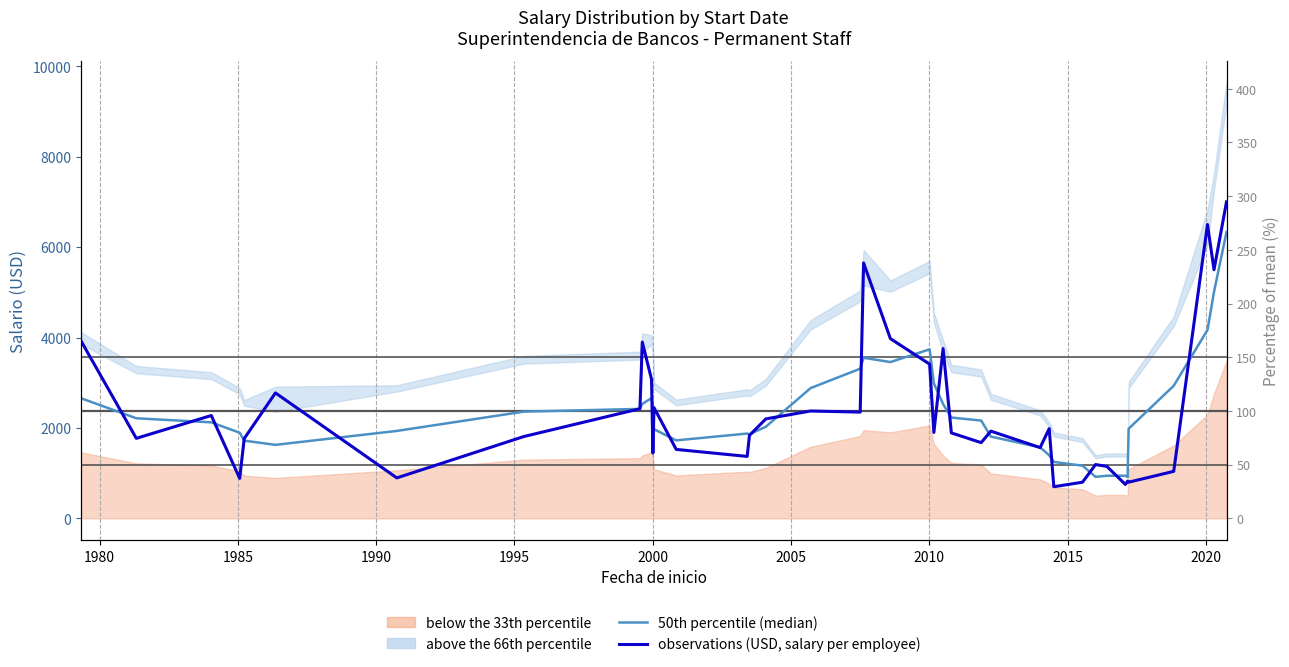

How many data points does each series have?

40